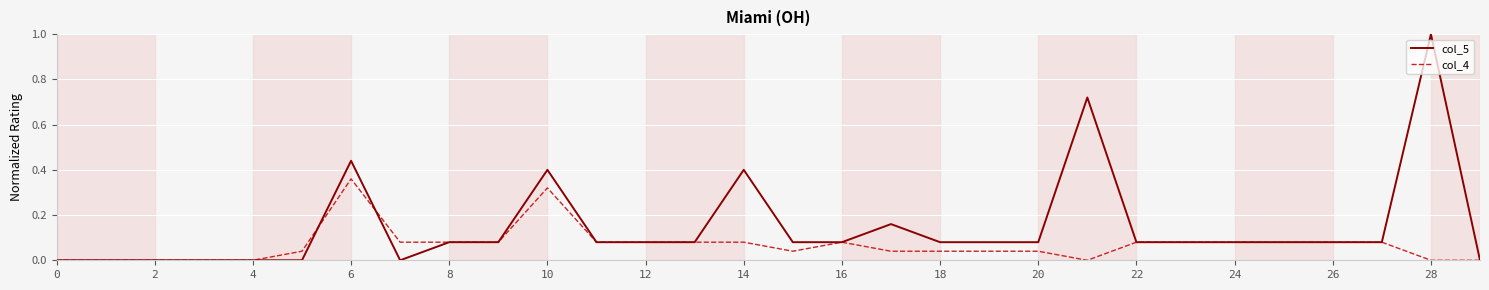

What is the highest value of the col_5 series?

1.0